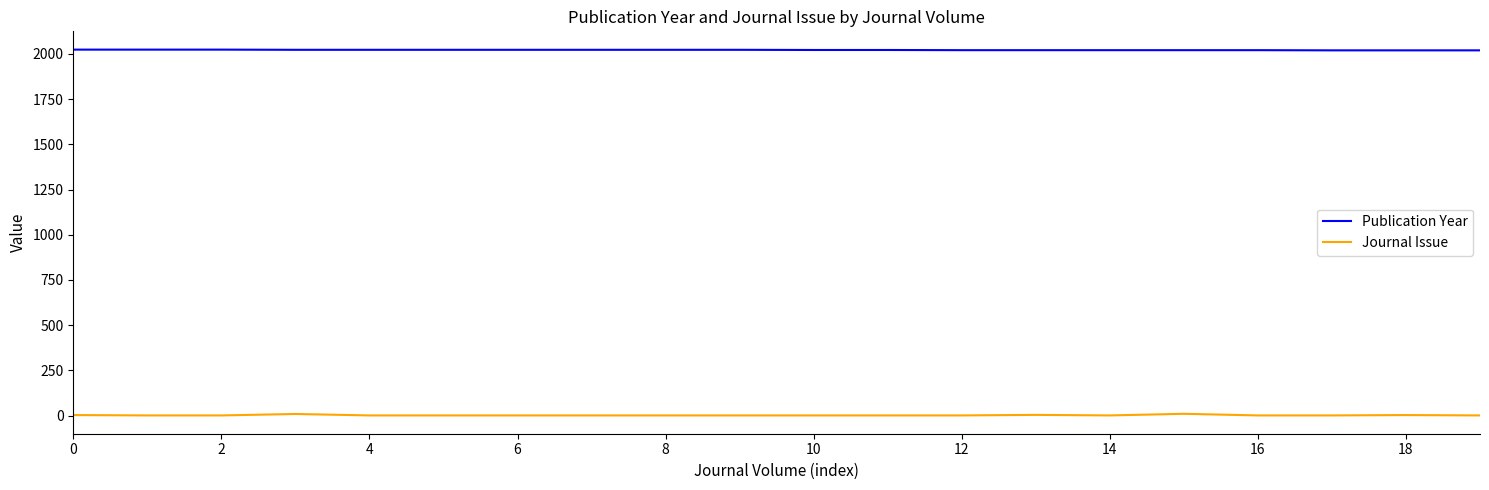

What is the minimum value shown in the chart?

1